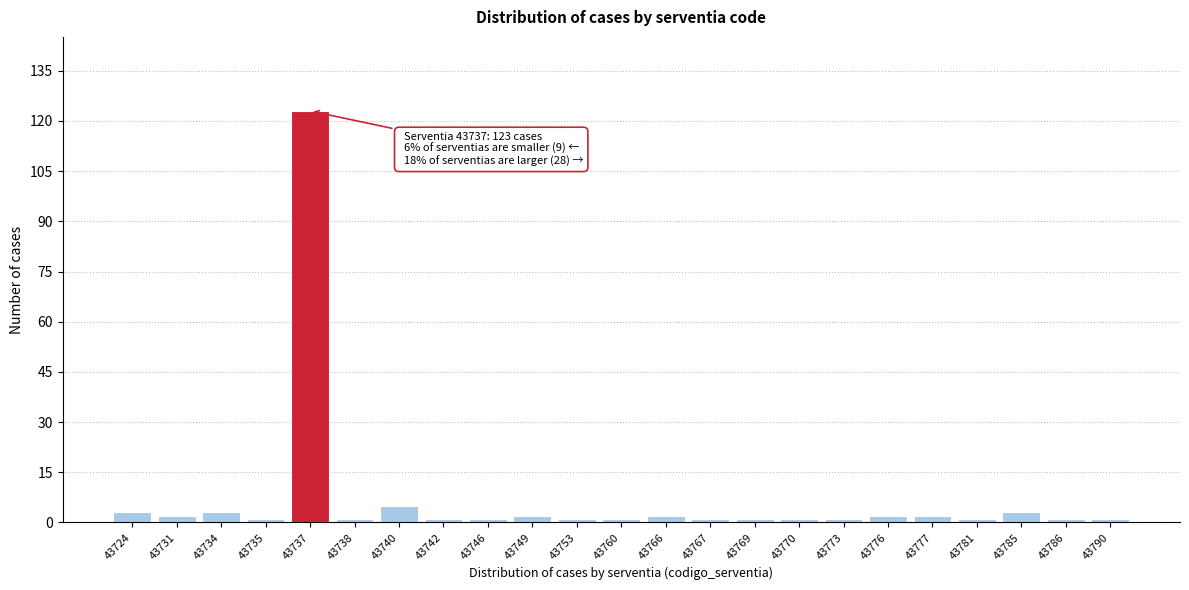

Reading left to right, extract all data points from this chart.

43724=3	43731=2	43734=3	43735=1	43737=123	43738=1	43740=5	43742=1	43746=1	43749=2	43753=1	43760=1	43766=2	43767=1	43769=1	43770=1	43773=1	43776=2	43777=2	43781=1	43785=3	43786=1	43790=1